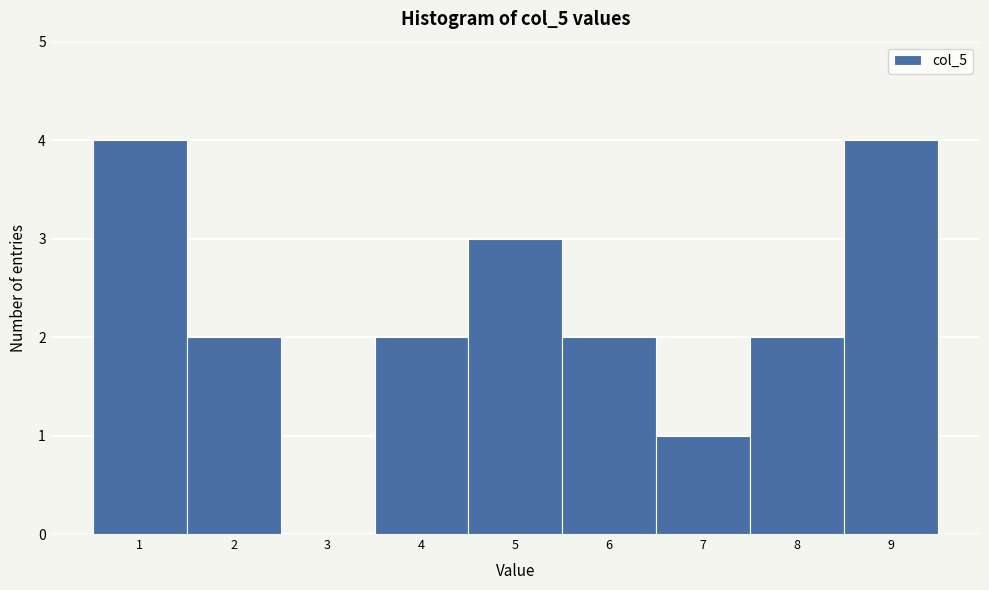

Reading left to right, list every bar in this chart as the range it spans on the x-axis followed by its height. The values are not printed on the chart, so give them approximately, as read against the axis.

0.5 to 1.5: 4
1.5 to 2.5: 2
2.5 to 3.5: 0
3.5 to 4.5: 2
4.5 to 5.5: 3
5.5 to 6.5: 2
6.5 to 7.5: 1
7.5 to 8.5: 2
8.5 to 9.5: 4